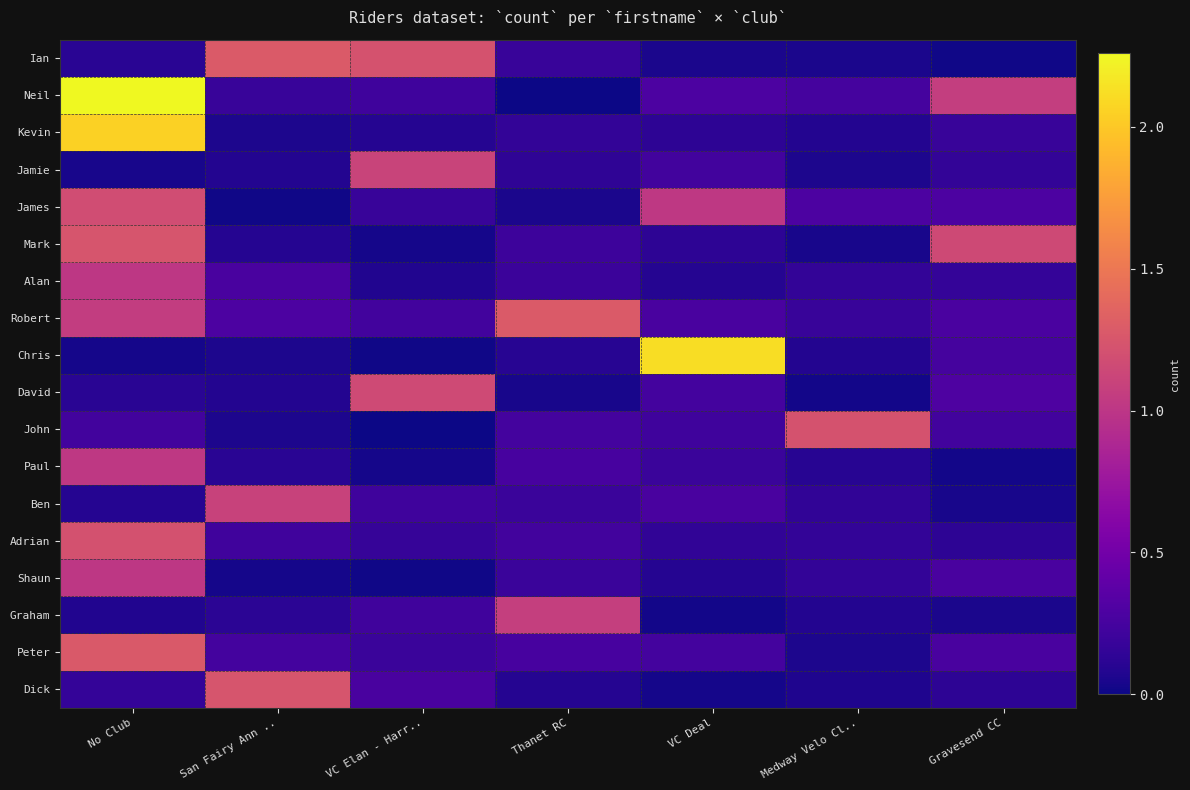

Reading left to right, transcribe all the data shown in this chart.

Ian: No Club=0.1	San Fairy Ann ..=1.3	VC Elan - Harr..=1.2	Thanet RC=0.2	VC Deal=0.0	Medway Velo Cl..=0.0	Gravesend CC=0.0
Neil: No Club=2.3	San Fairy Ann ..=0.2	VC Elan - Harr..=0.2	Thanet RC=0.0	VC Deal=0.3	Medway Velo Cl..=0.2	Gravesend CC=1.1
Kevin: No Club=2.1	San Fairy Ann ..=0.1	VC Elan - Harr..=0.1	Thanet RC=0.2	VC Deal=0.1	Medway Velo Cl..=0.1	Gravesend CC=0.2
Jamie: No Club=0.0	San Fairy Ann ..=0.1	VC Elan - Harr..=1.1	Thanet RC=0.1	VC Deal=0.2	Medway Velo Cl..=0.1	Gravesend CC=0.2
James: No Club=1.2	San Fairy Ann ..=0.0	VC Elan - Harr..=0.2	Thanet RC=0.1	VC Deal=1.0	Medway Velo Cl..=0.3	Gravesend CC=0.3
Mark: No Club=1.2	San Fairy Ann ..=0.1	VC Elan - Harr..=0.0	Thanet RC=0.2	VC Deal=0.1	Medway Velo Cl..=0.0	Gravesend CC=1.1
Alan: No Club=1.0	San Fairy Ann ..=0.3	VC Elan - Harr..=0.1	Thanet RC=0.2	VC Deal=0.1	Medway Velo Cl..=0.2	Gravesend CC=0.2
Robert: No Club=1.1	San Fairy Ann ..=0.3	VC Elan - Harr..=0.2	Thanet RC=1.3	VC Deal=0.3	Medway Velo Cl..=0.2	Gravesend CC=0.3
Chris: No Club=0.0	San Fairy Ann ..=0.1	VC Elan - Harr..=0.0	Thanet RC=0.1	VC Deal=2.1	Medway Velo Cl..=0.1	Gravesend CC=0.2
David: No Club=0.1	San Fairy Ann ..=0.1	VC Elan - Harr..=1.2	Thanet RC=0.0	VC Deal=0.2	Medway Velo Cl..=0.0	Gravesend CC=0.3
John: No Club=0.2	San Fairy Ann ..=0.1	VC Elan - Harr..=0.0	Thanet RC=0.2	VC Deal=0.2	Medway Velo Cl..=1.2	Gravesend CC=0.2
Paul: No Club=1.0	San Fairy Ann ..=0.1	VC Elan - Harr..=0.0	Thanet RC=0.3	VC Deal=0.2	Medway Velo Cl..=0.1	Gravesend CC=0.0
Ben: No Club=0.1	San Fairy Ann ..=1.1	VC Elan - Harr..=0.2	Thanet RC=0.2	VC Deal=0.3	Medway Velo Cl..=0.1	Gravesend CC=0.0
Adrian: No Club=1.2	San Fairy Ann ..=0.2	VC Elan - Harr..=0.2	Thanet RC=0.2	VC Deal=0.1	Medway Velo Cl..=0.2	Gravesend CC=0.1
Shaun: No Club=1.0	San Fairy Ann ..=0.0	VC Elan - Harr..=0.0	Thanet RC=0.2	VC Deal=0.1	Medway Velo Cl..=0.2	Gravesend CC=0.3
Graham: No Club=0.1	San Fairy Ann ..=0.1	VC Elan - Harr..=0.2	Thanet RC=1.1	VC Deal=0.0	Medway Velo Cl..=0.1	Gravesend CC=0.0
Peter: No Club=1.3	San Fairy Ann ..=0.2	VC Elan - Harr..=0.2	Thanet RC=0.3	VC Deal=0.2	Medway Velo Cl..=0.1	Gravesend CC=0.3
Dick: No Club=0.2	San Fairy Ann ..=1.2	VC Elan - Harr..=0.3	Thanet RC=0.1	VC Deal=0.0	Medway Velo Cl..=0.1	Gravesend CC=0.1